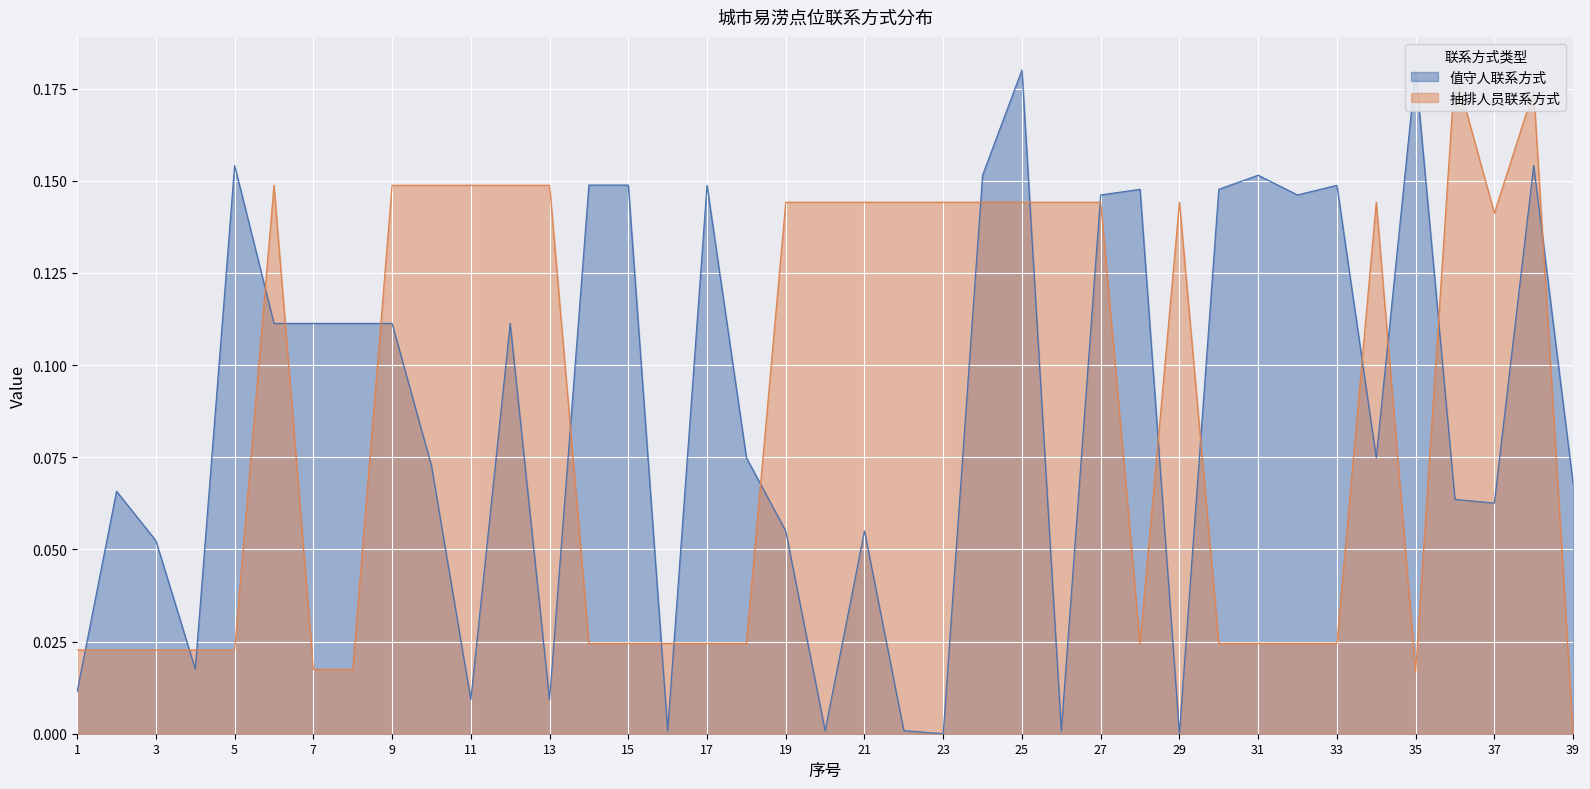

How many series are shown in this chart?

2